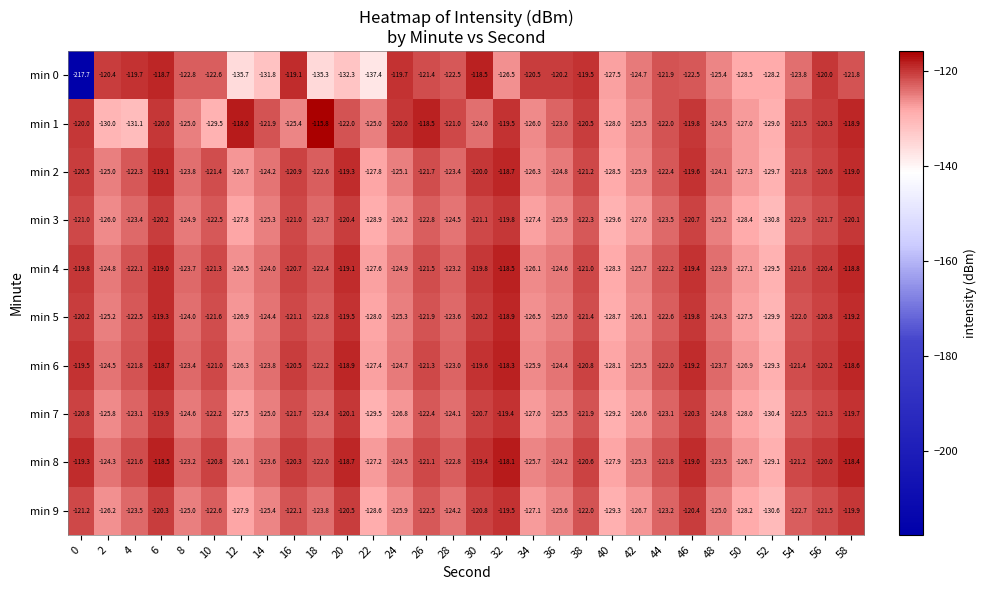

True or false: min 9 has a value of -78.7 at 24.

False